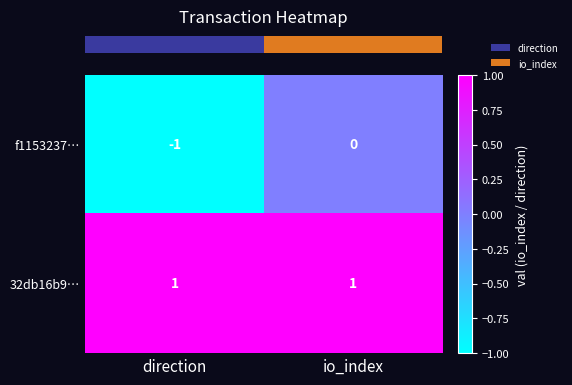

At which category does the chart reach its minimum across all series?

direction